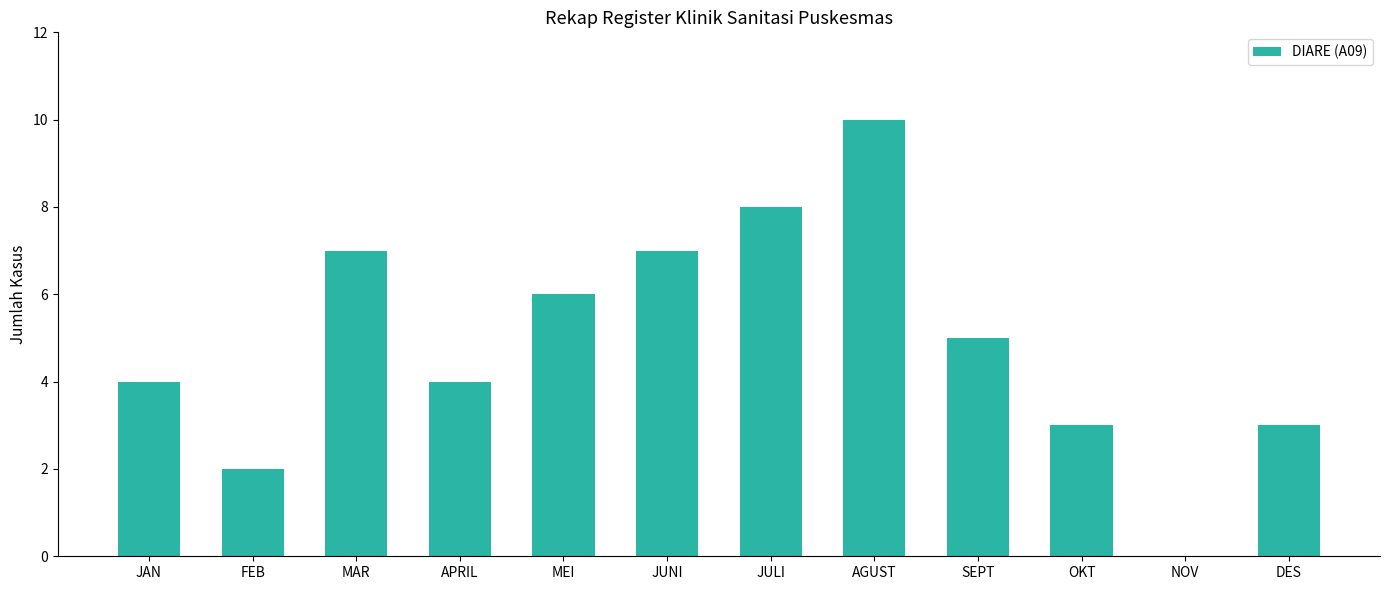

Where is the data nearest to the value 5?

SEPT